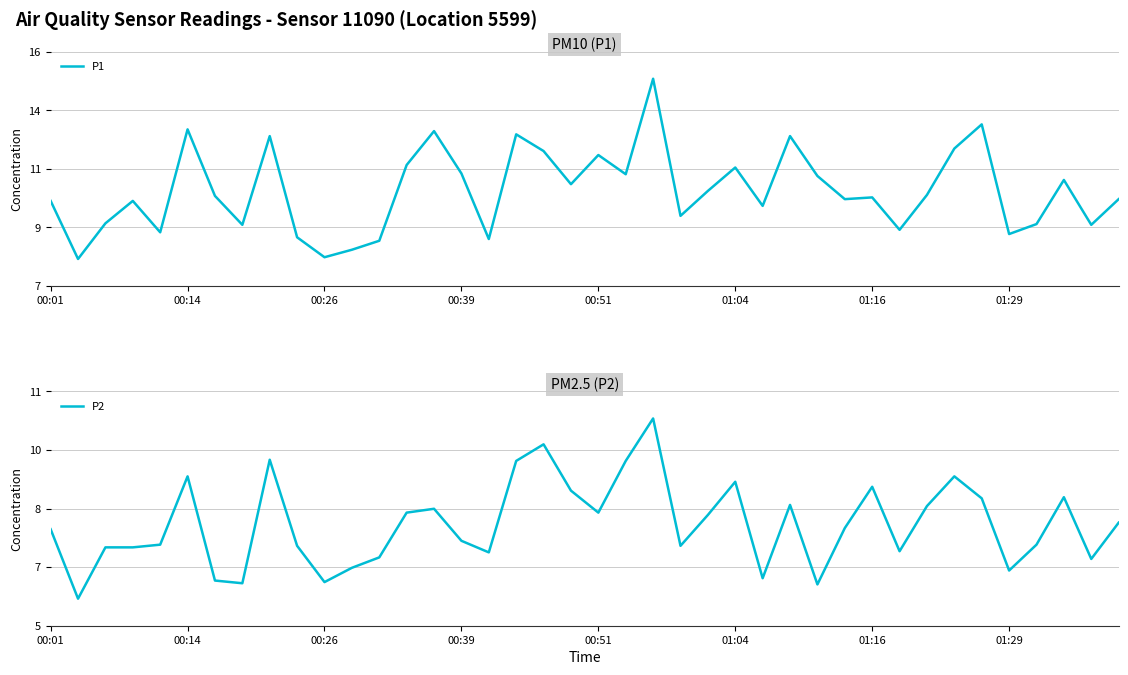

Rank the series by their average value, from highest to lowest.

P1, P2